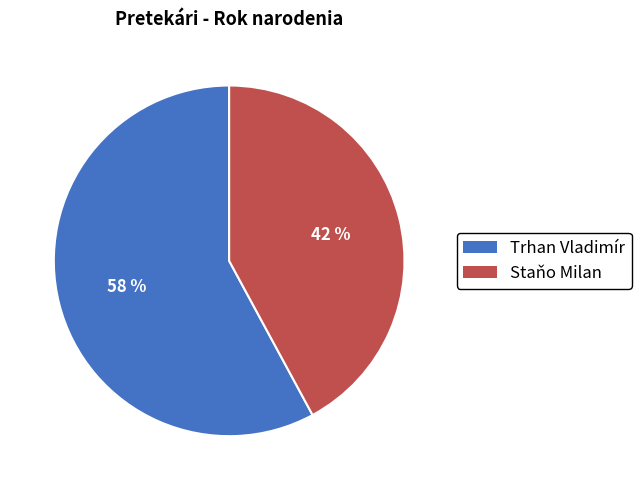

What percentage is the Staňo Milan slice, to the nearest percent?

42%